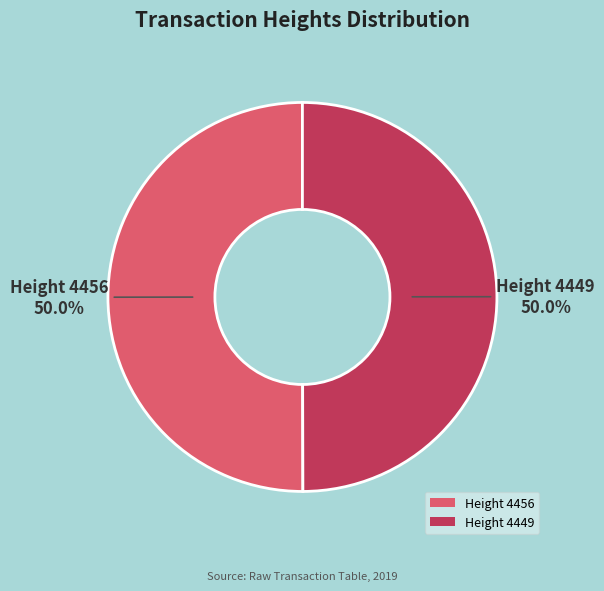

Is the sum of Height 4456 and Height 4449 greater than half?

Yes